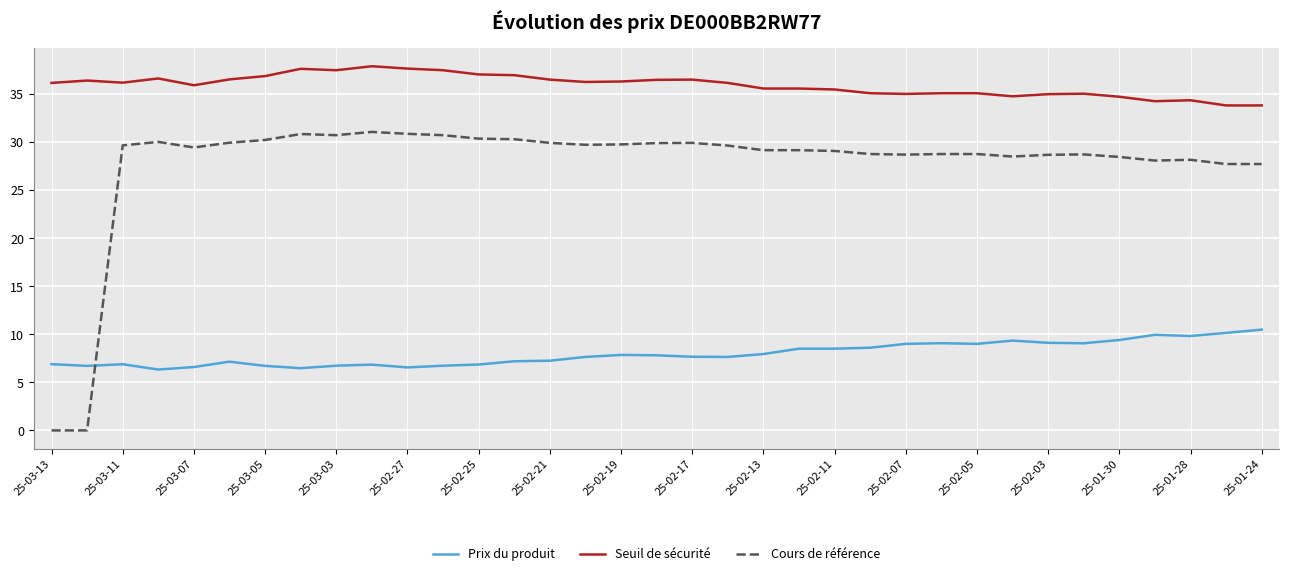

Which series has the largest total across all categories?

Seuil de sécurité